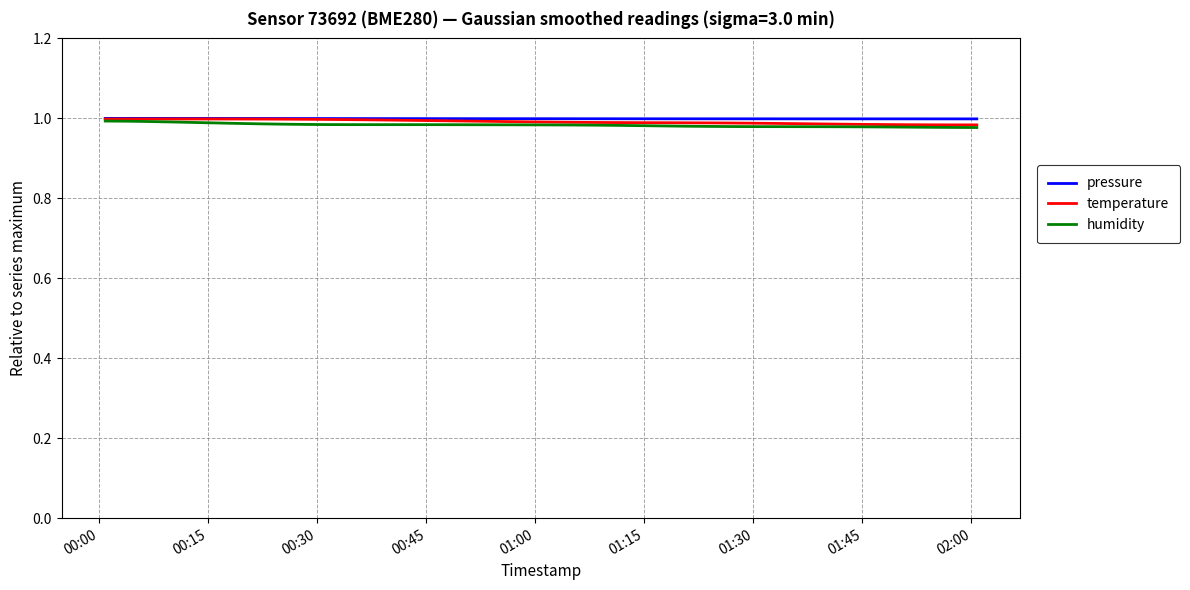

What is the minimum value for temperature?

1.0